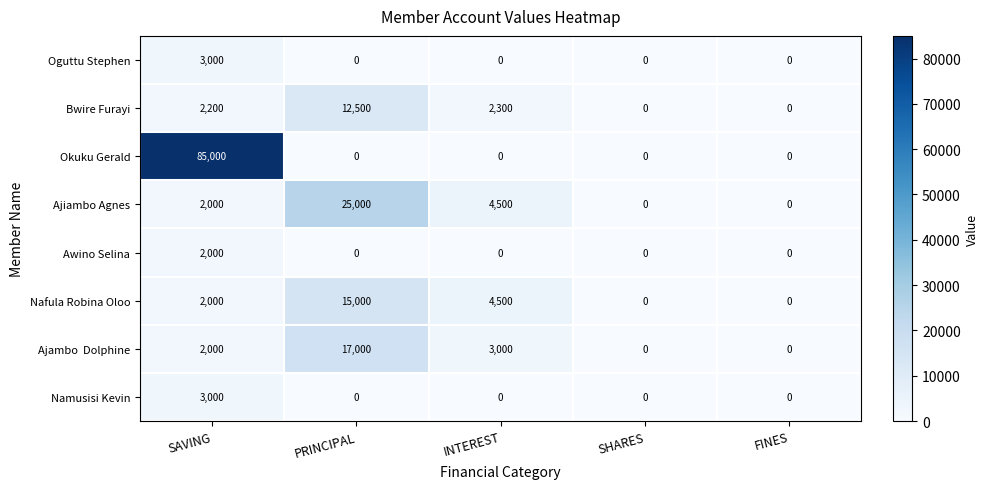

What is the difference between the highest and lowest values at INTEREST?

4500